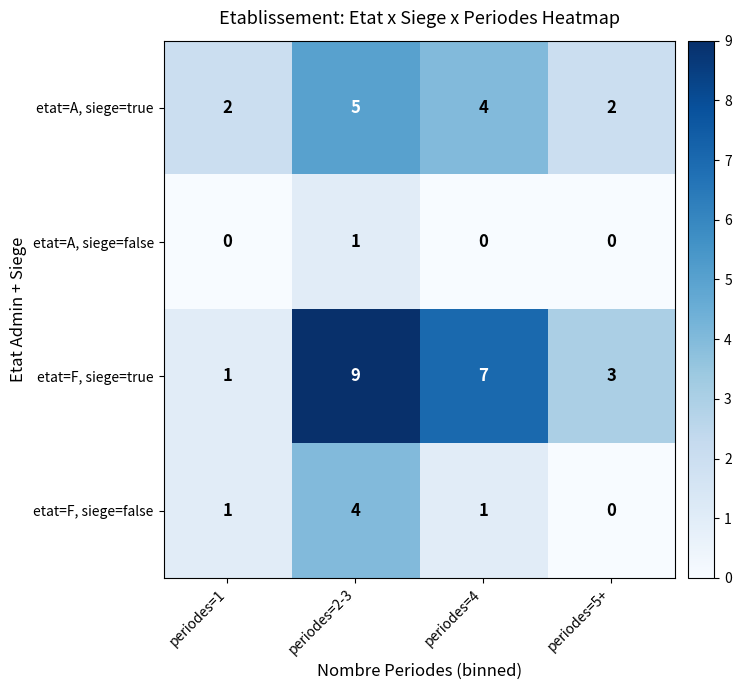

The etat=A, siege=false series shows 0 at periodes=4. True or false?

True